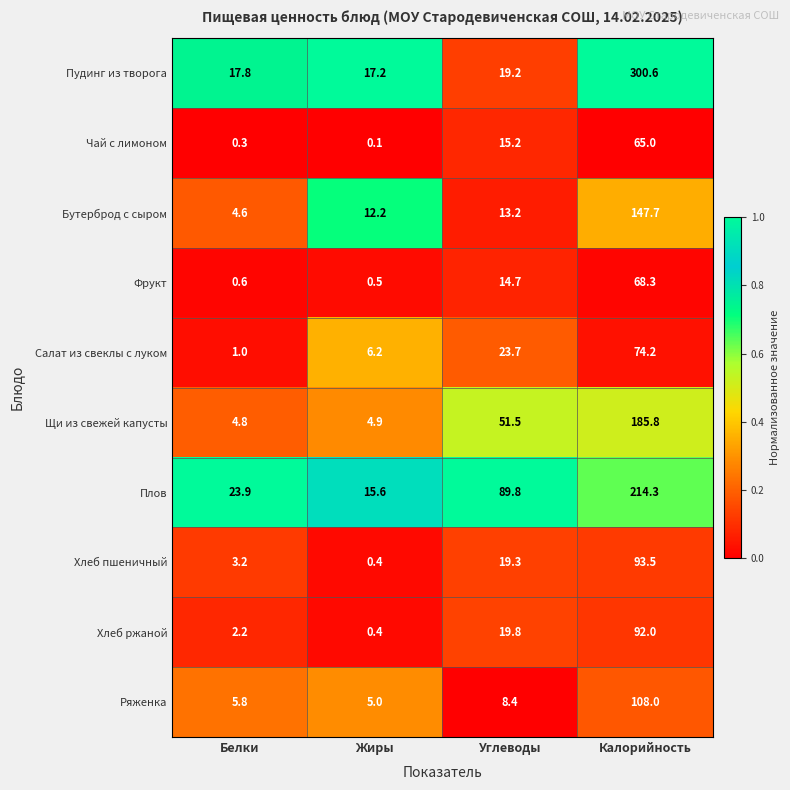

The value of Салат из свеклы с луком at Жиры is 6.2. True or false?

True